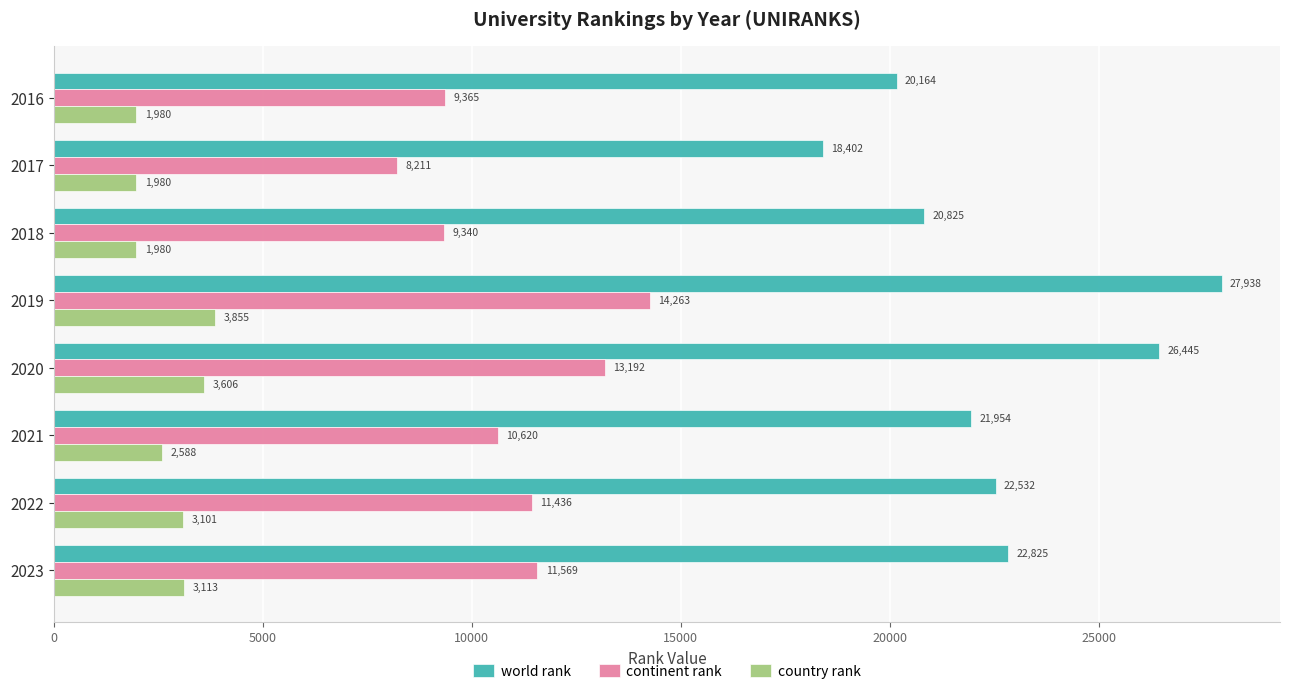

Which series has the widest spread of values?

world rank